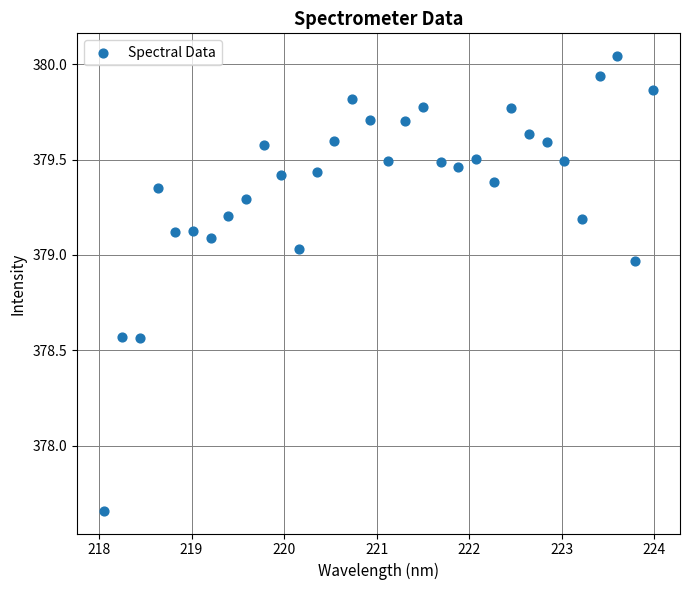

What is the range of X values (max minus min)?

5.9